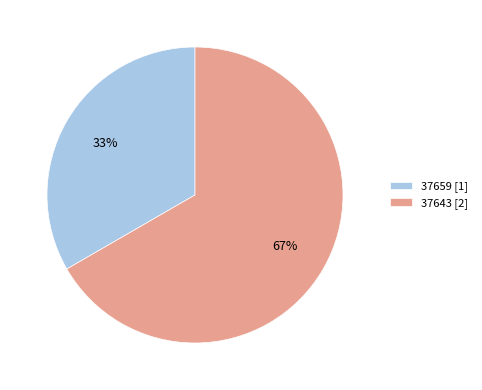

To the nearest percent, what is the combined percentage of 37659 [1] and 37643 [2]?

100%